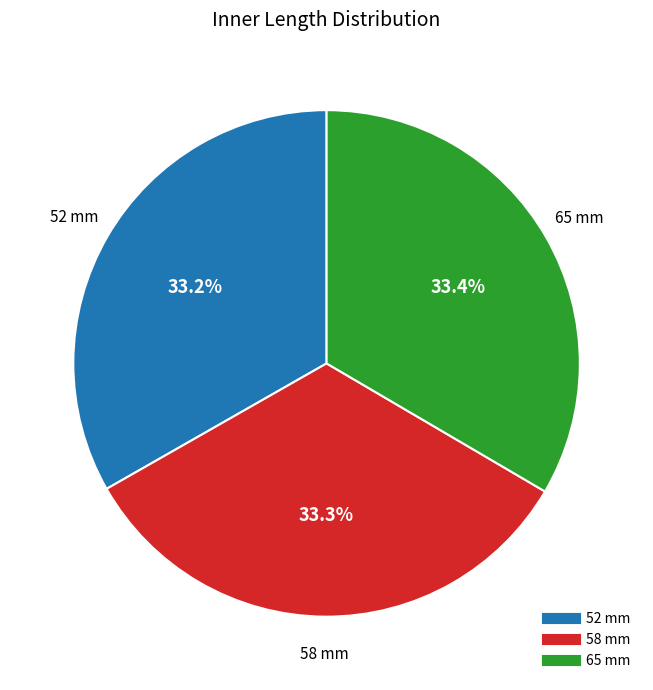

The 58 mm slice represents 42% of the pie. True or false?

False